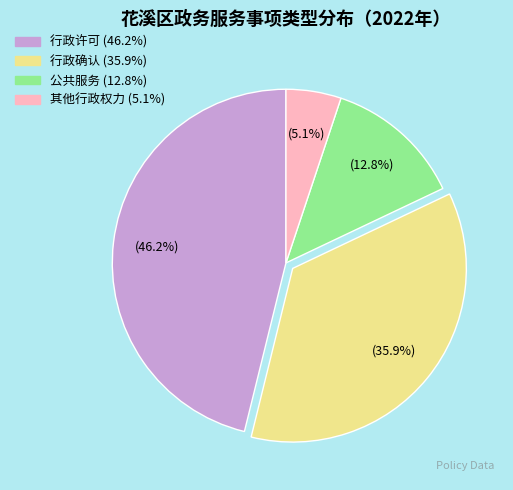

What is the largest slice in the pie chart?

行政许可